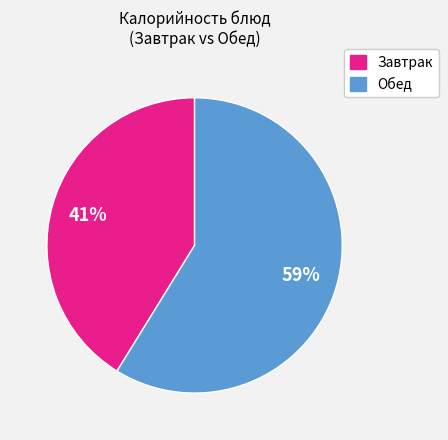

Does any single category account for the majority?

Yes